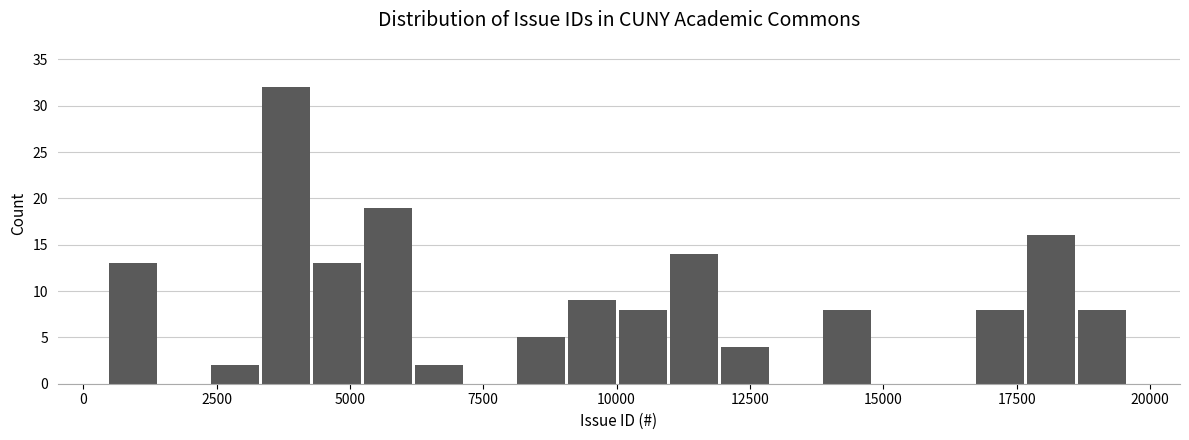

Read against the x-axis, roughly where is the centre of the tallest bar?

4000